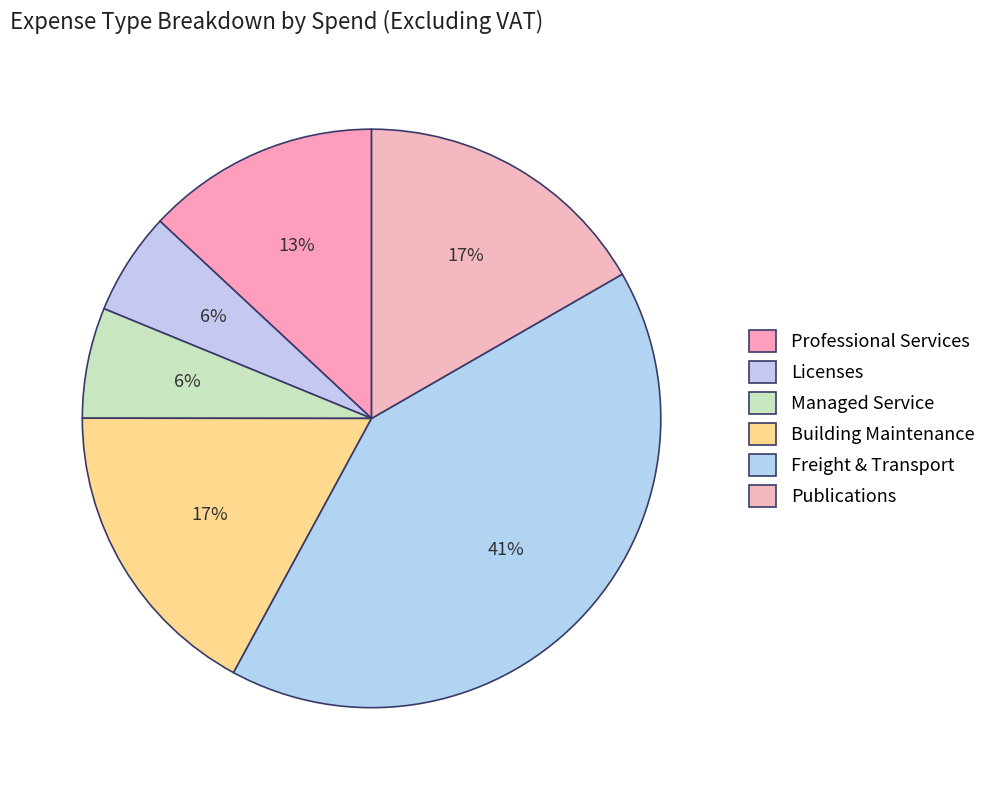

How many slices are in this pie chart?

6